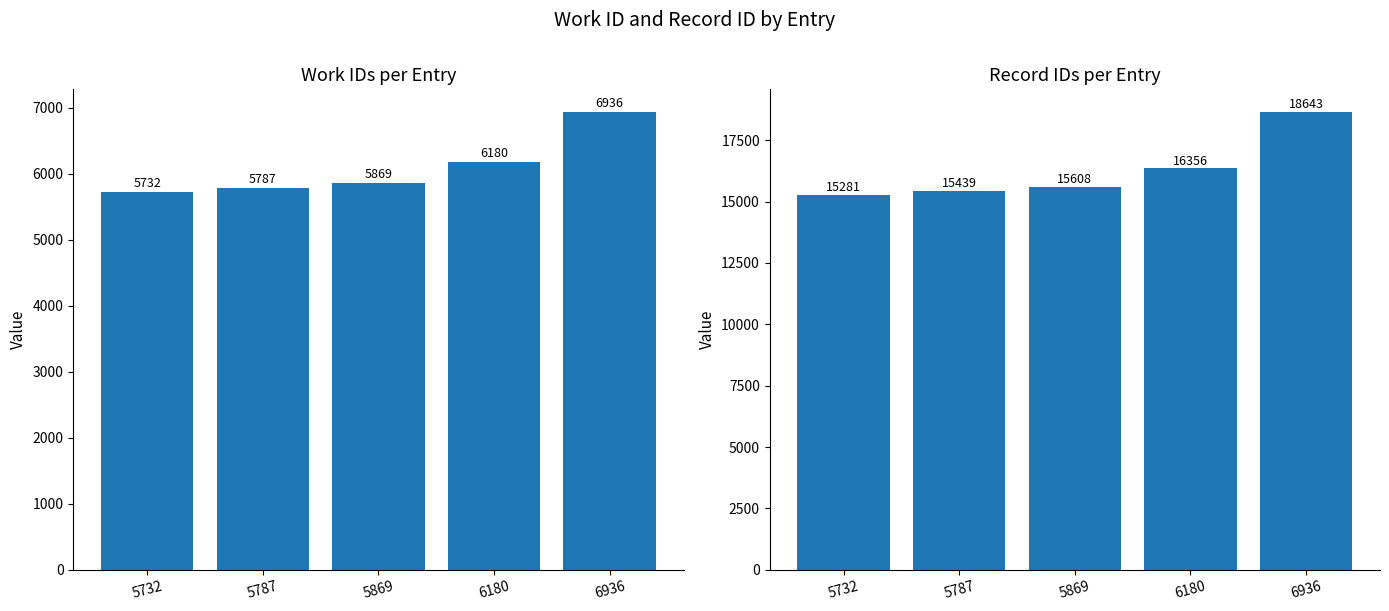

How many data points in work_id are above 5869?

2